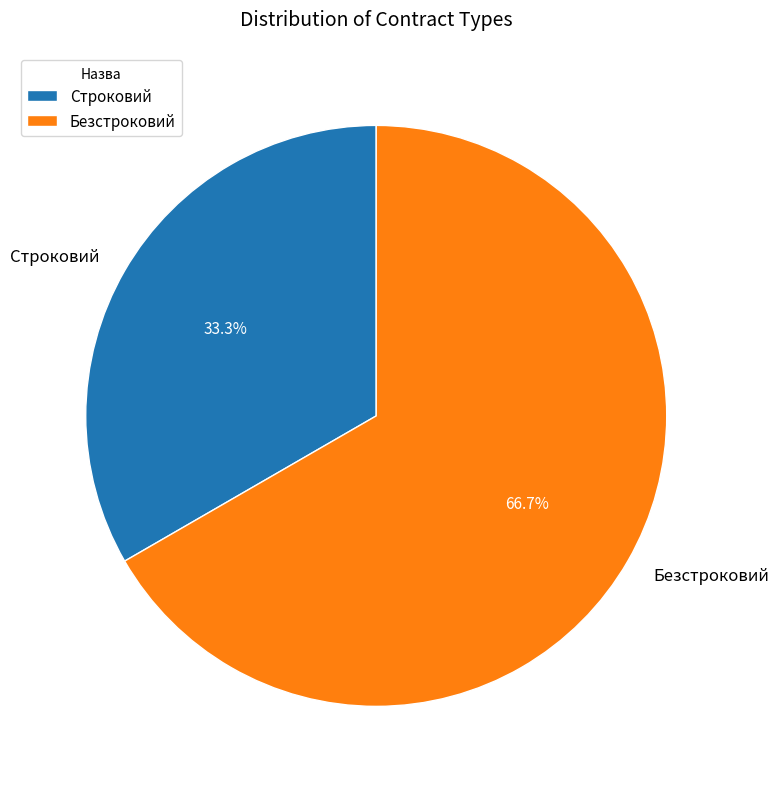

What percentage is NOT represented by Безстроковий?

33.3%